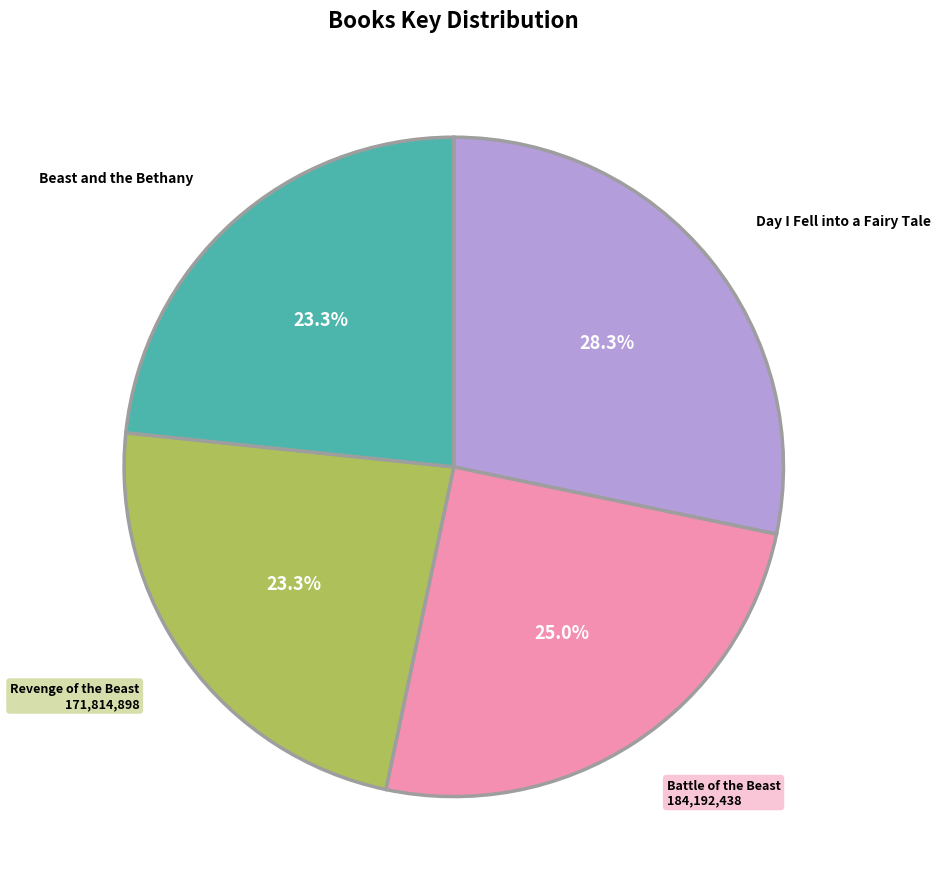

How many segments does this pie chart have?

4